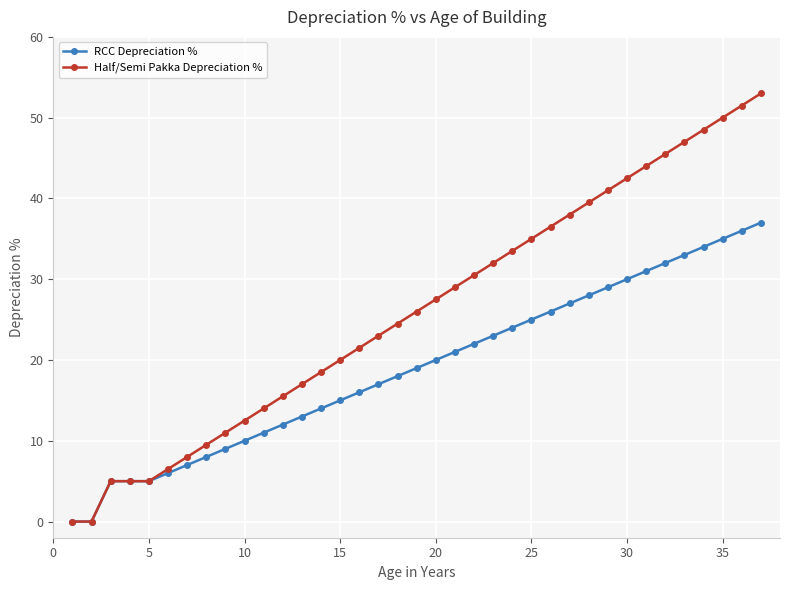

What is the value of the Half/Semi Pakka Depreciation % point at the 21st from the left?

29.0